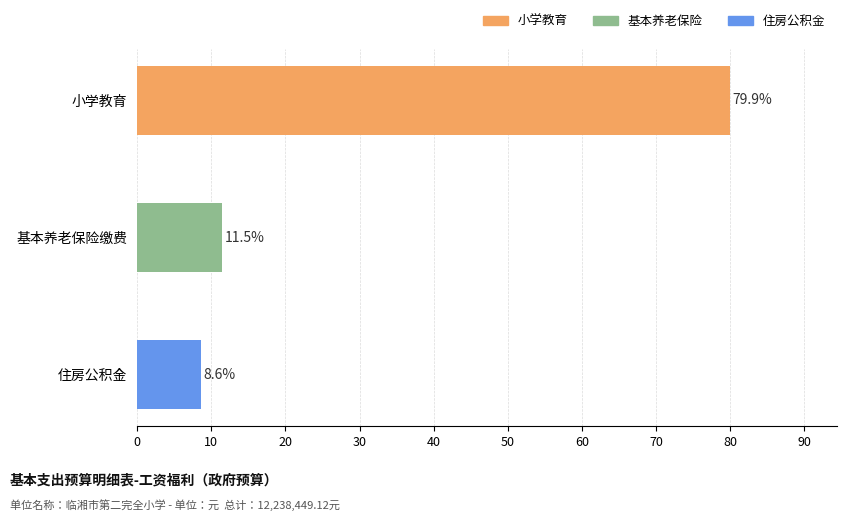

What is the label of the 1st bar from the bottom?

住房公积金